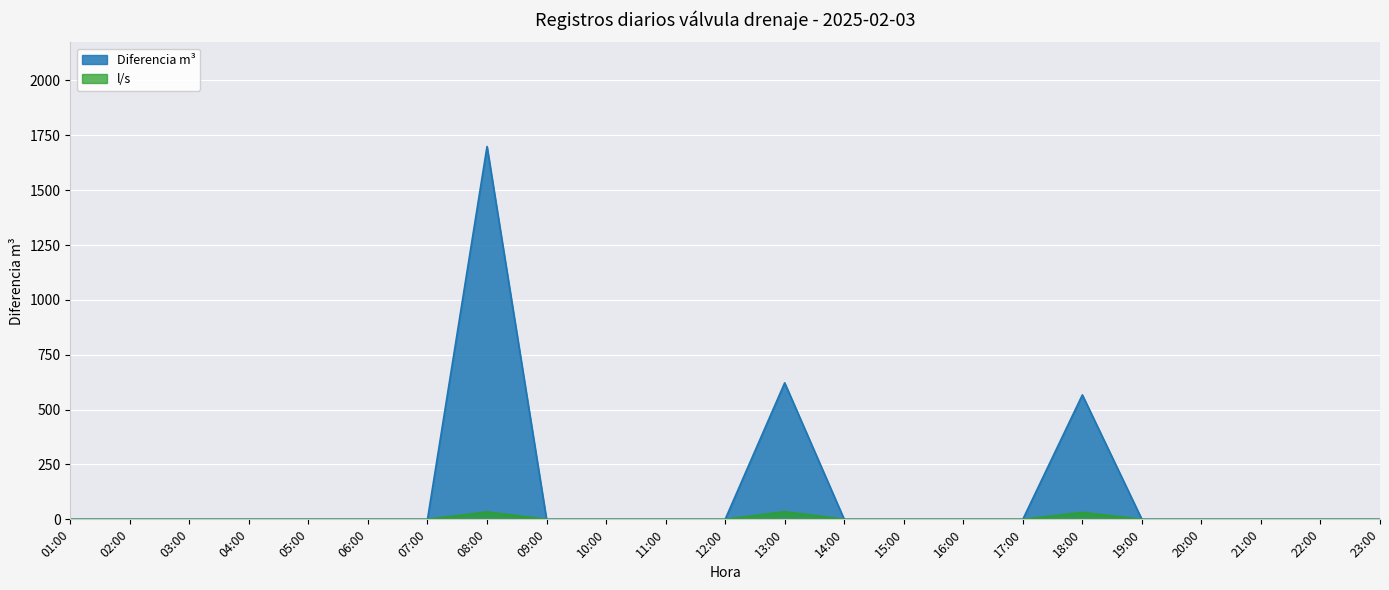

In l/s, how many points are higher than both neighbors (excluding endpoints)?

3